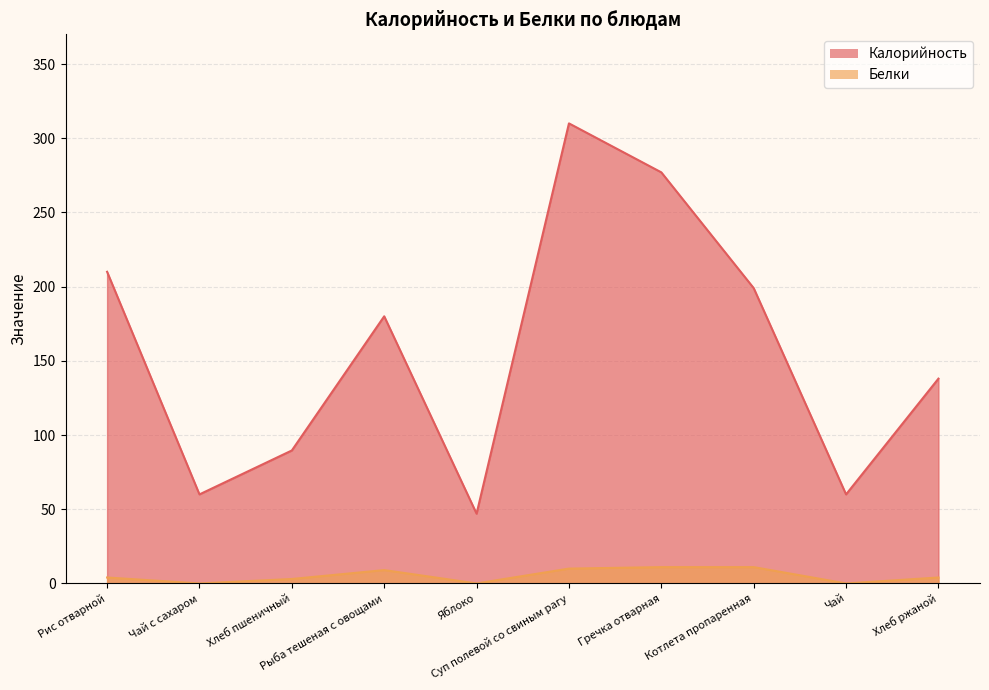

Reading left to right, list all the values displayed in this chart.

Калорийность: 210.0	60.0	89.6	180.0	47.0	310.0	277.0	199.0	60.0	138.0
Белки: 4.0	0.0	3.0	9.0	0.0	10.0	11.0	11.0	0.0	4.0